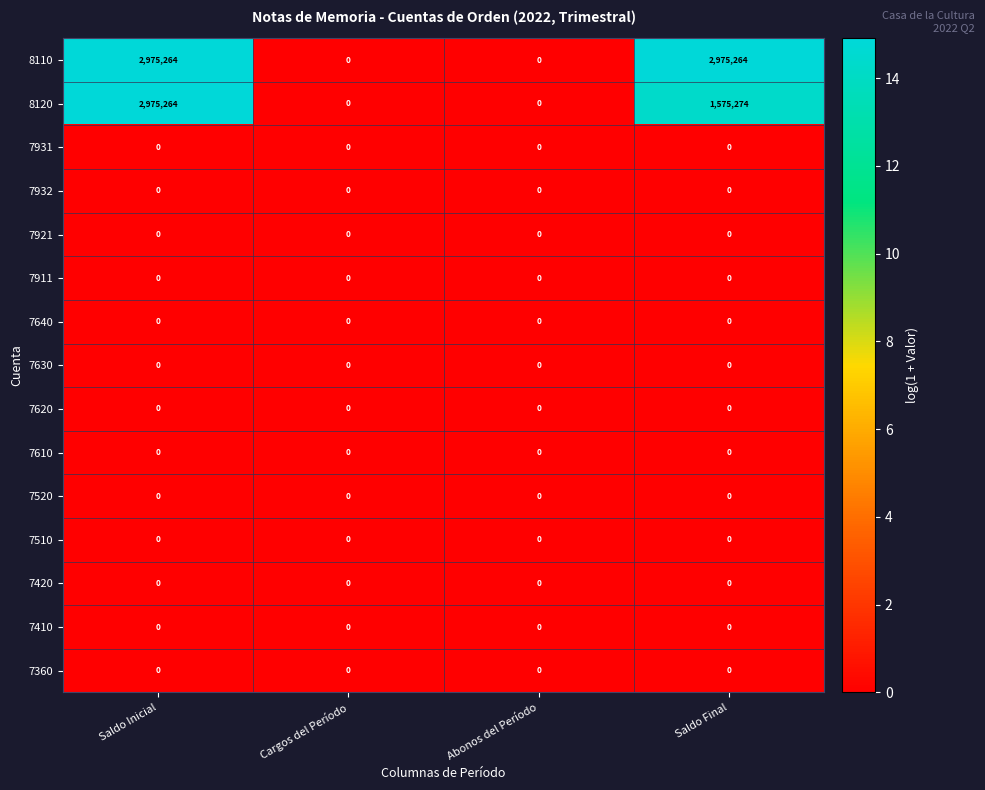

True or false: 8120 has a value of 4292202 at Saldo Inicial.

False